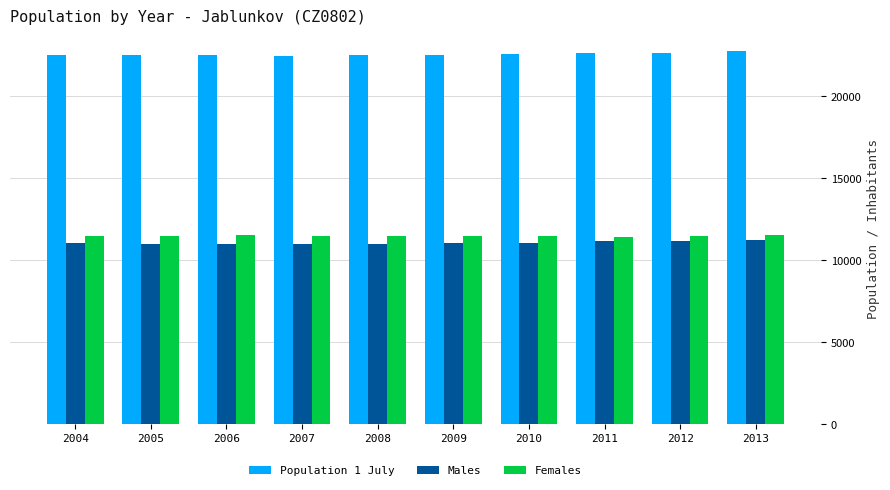

What is the maximum value for Population 1 July?

22742